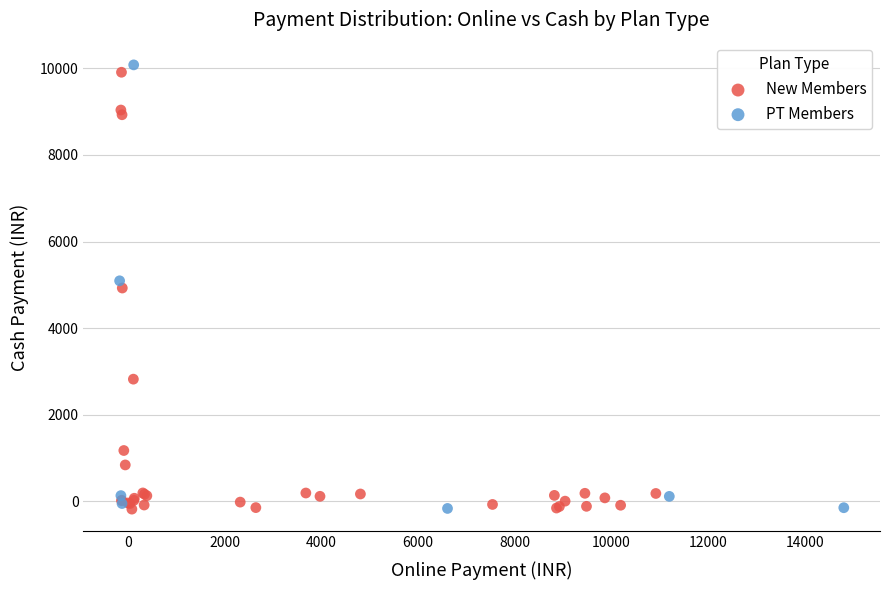

What are all the series names shown in the legend?

New Members, PT Members